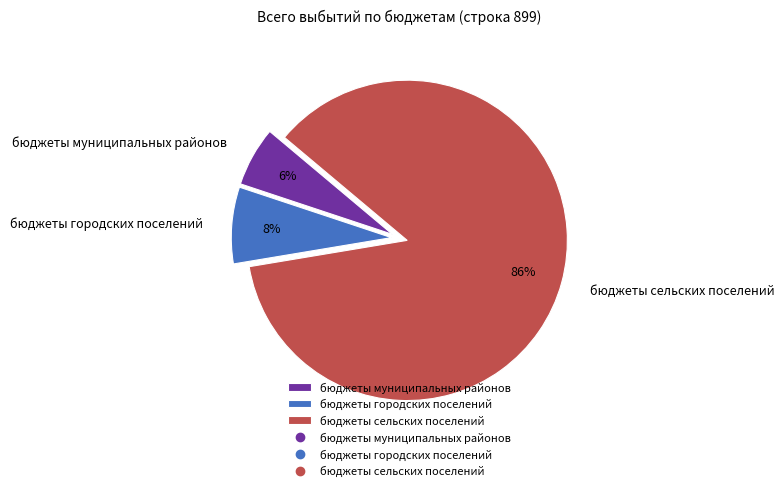

How many slices are in this pie chart?

3